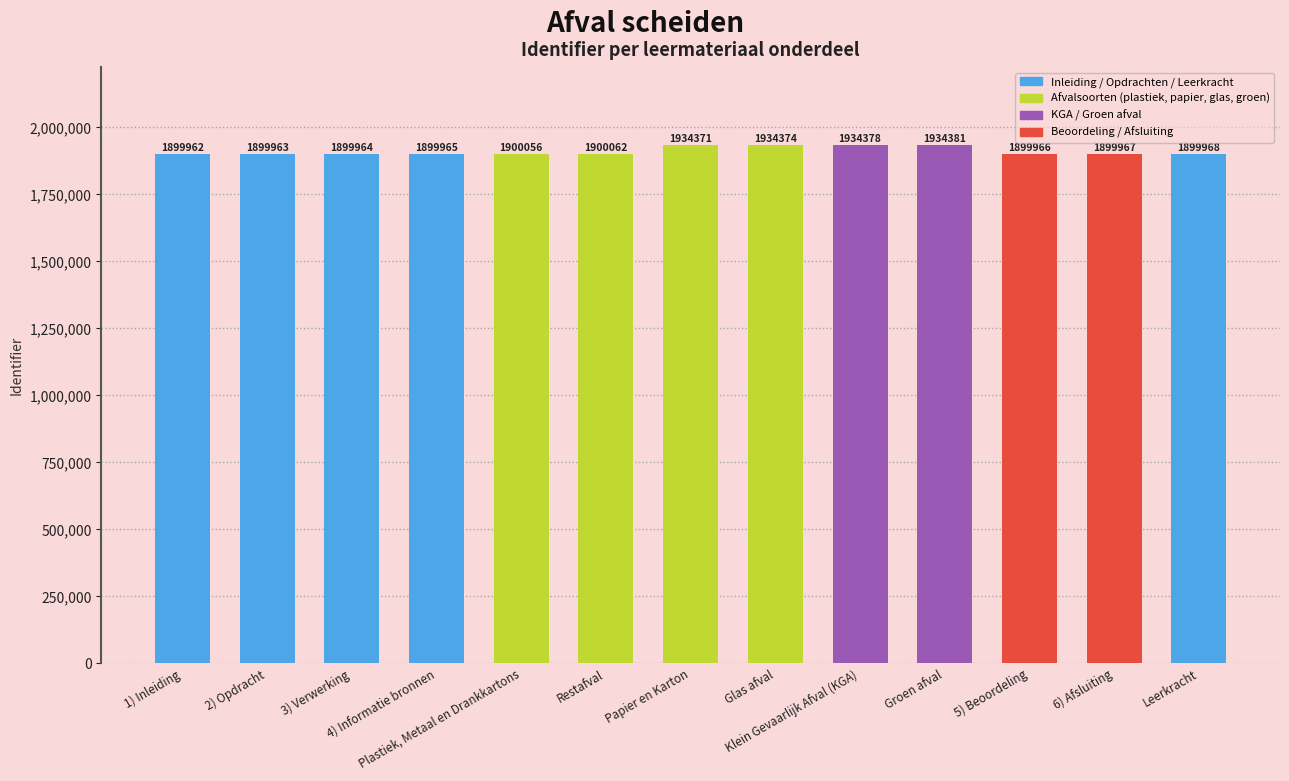

Approximately how many times larger is the value at Klein Gevaarlijk Afval (KGA) compared to Plastiek, Metaal en Drankkartons?

1.0